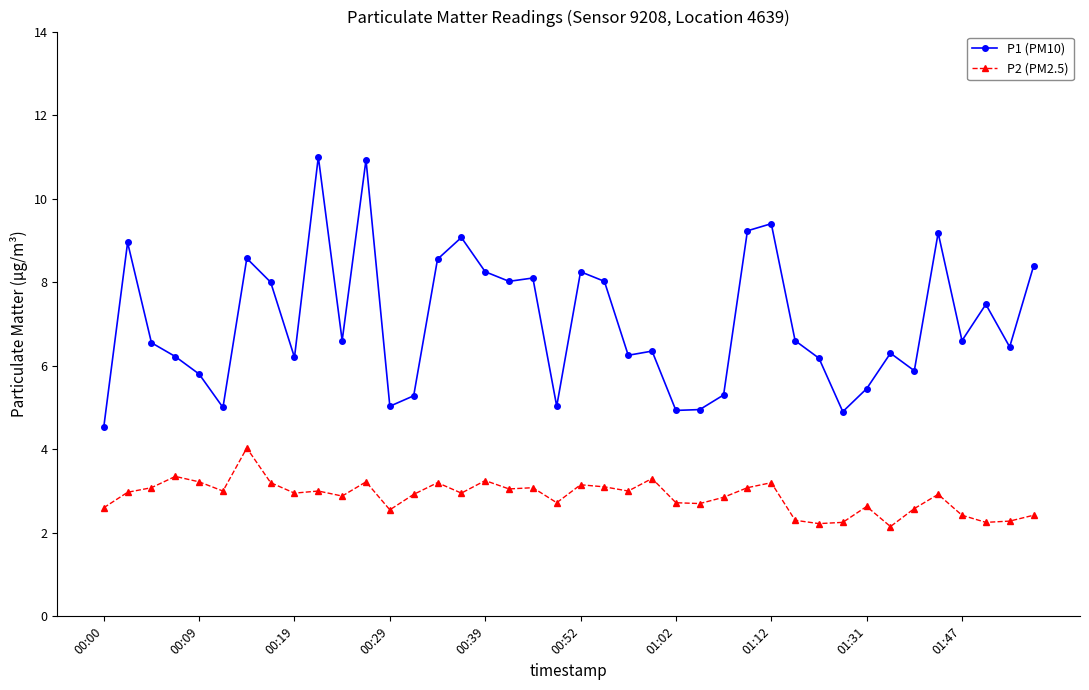

Rank the series by their average value, from lowest to highest.

P2 (PM2.5), P1 (PM10)